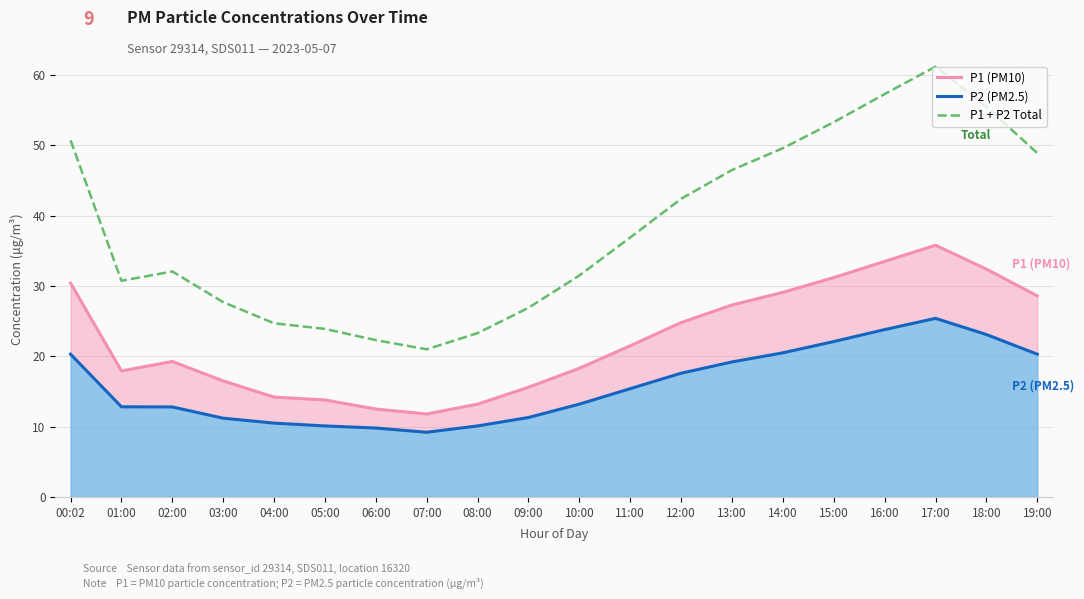

What is the total value across all series at 09:00?

53.8